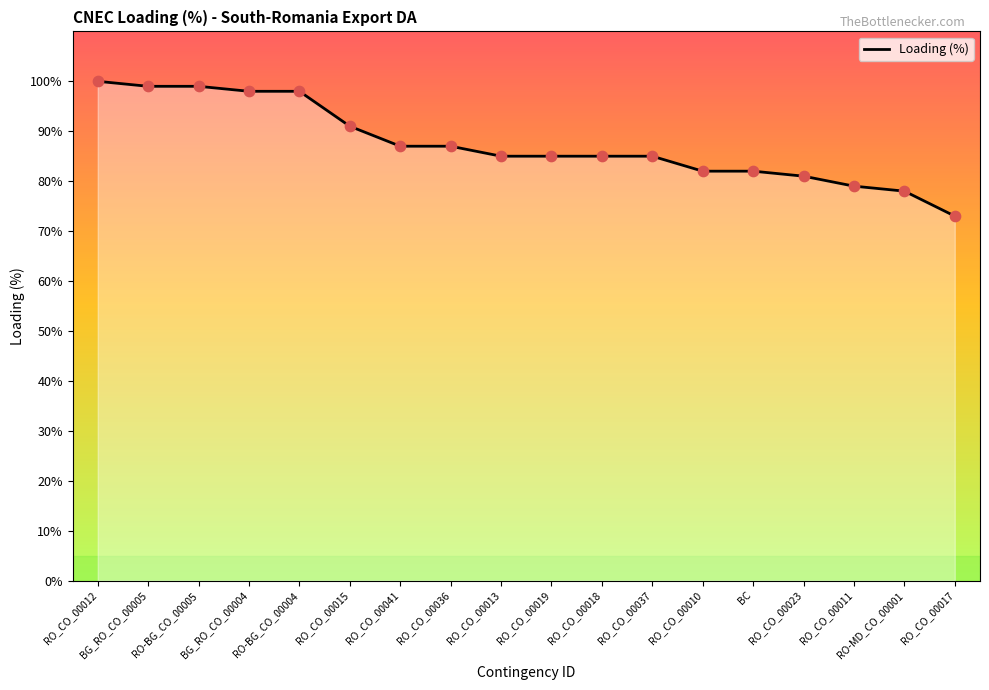

What is the change in value from RO_CO_00013 to BC?

-3